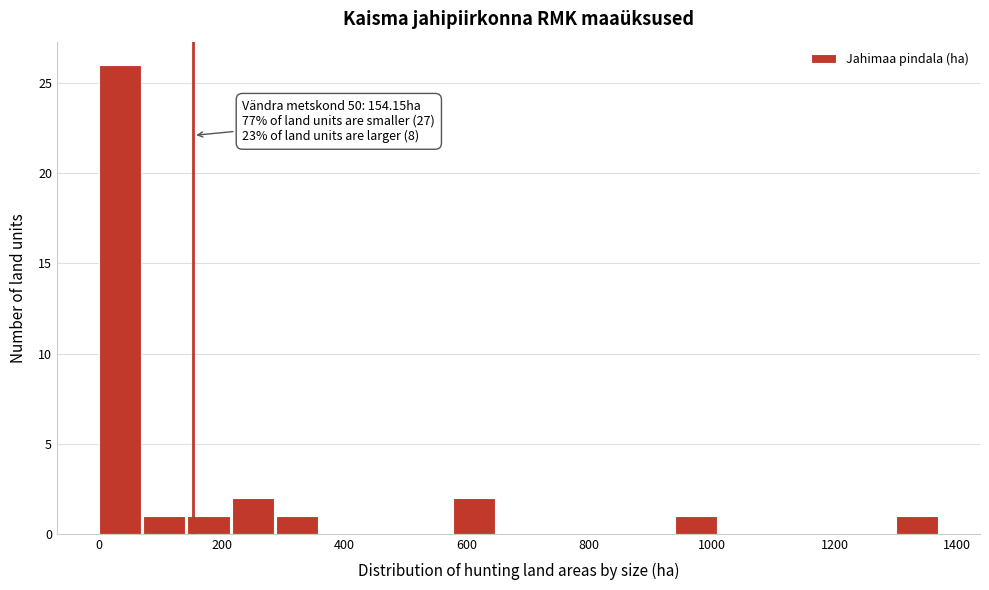

Around what value on the x-axis is the tallest bar? Give the approximate position of its centre, as read against the axis.

40